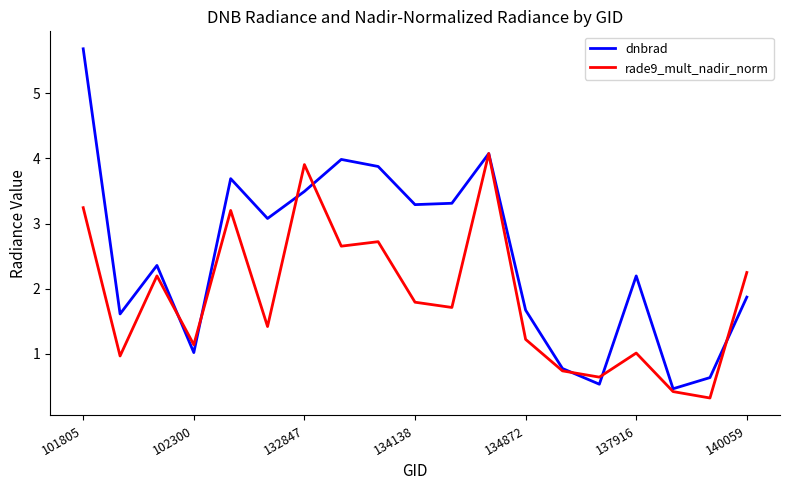

Rank the series by their maximum value, from lowest to highest.

rade9_mult_nadir_norm, dnbrad